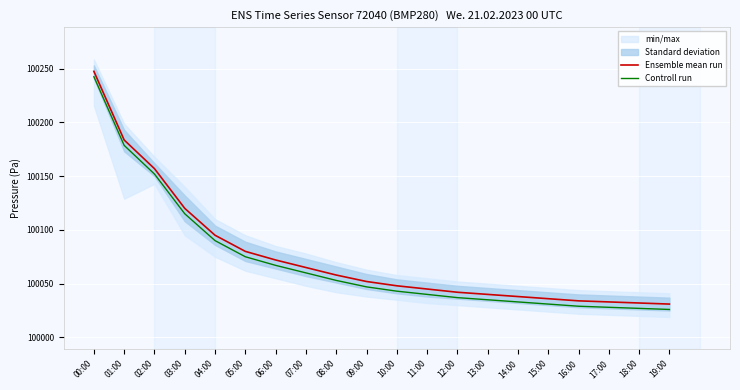

What is the spread (max minus min) of values at 12:00?

5.0